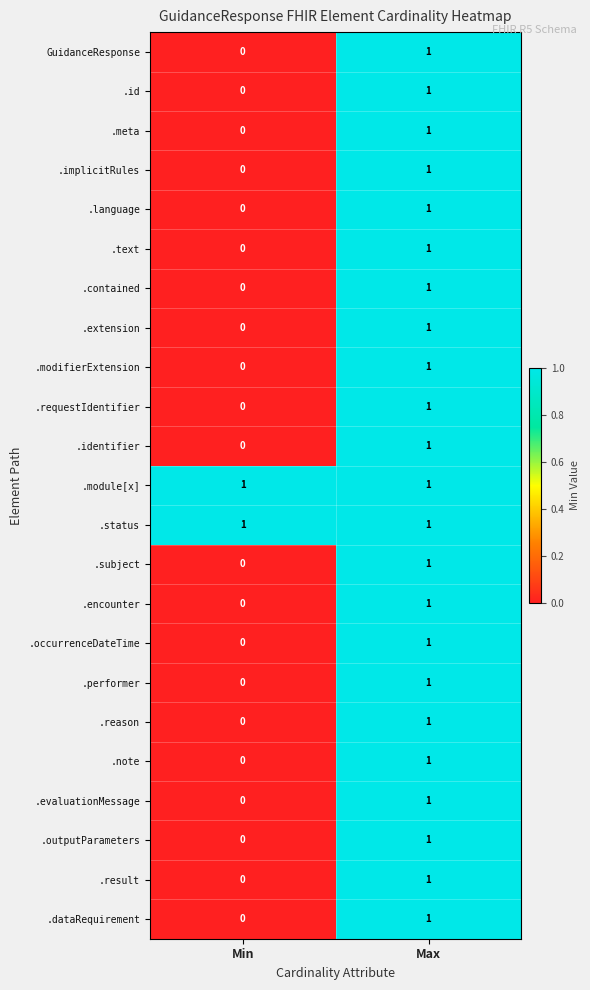

Which label corresponds to the smallest value in the chart?

Min